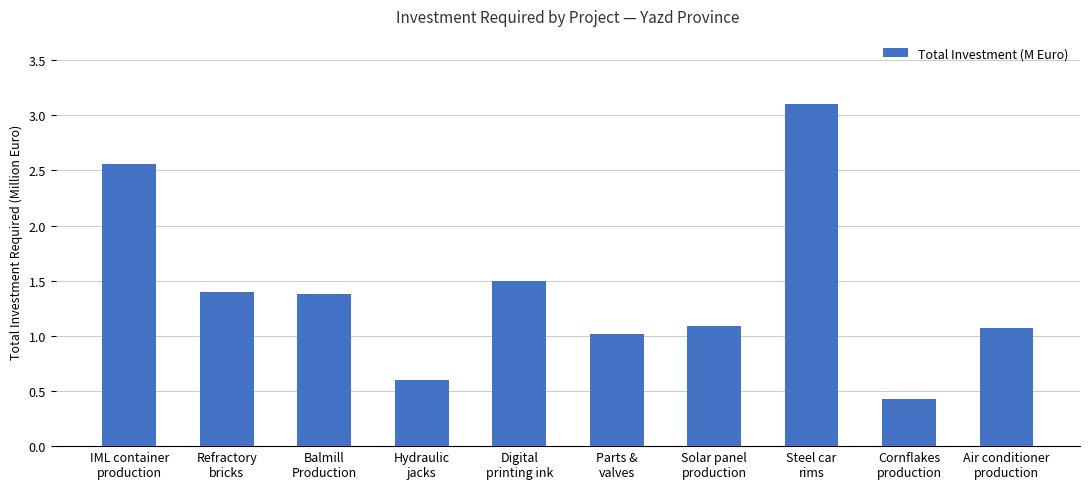

What is the difference between the second highest and second lowest values?

2.0